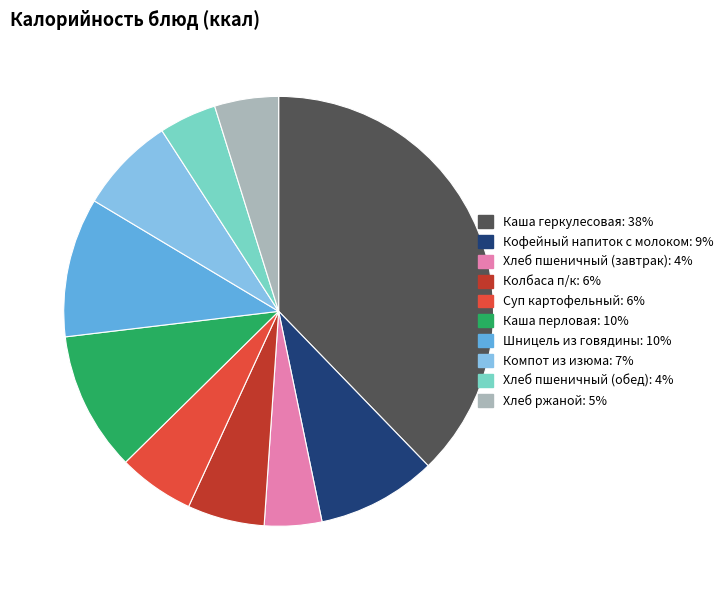

How many segments does this pie chart have?

10